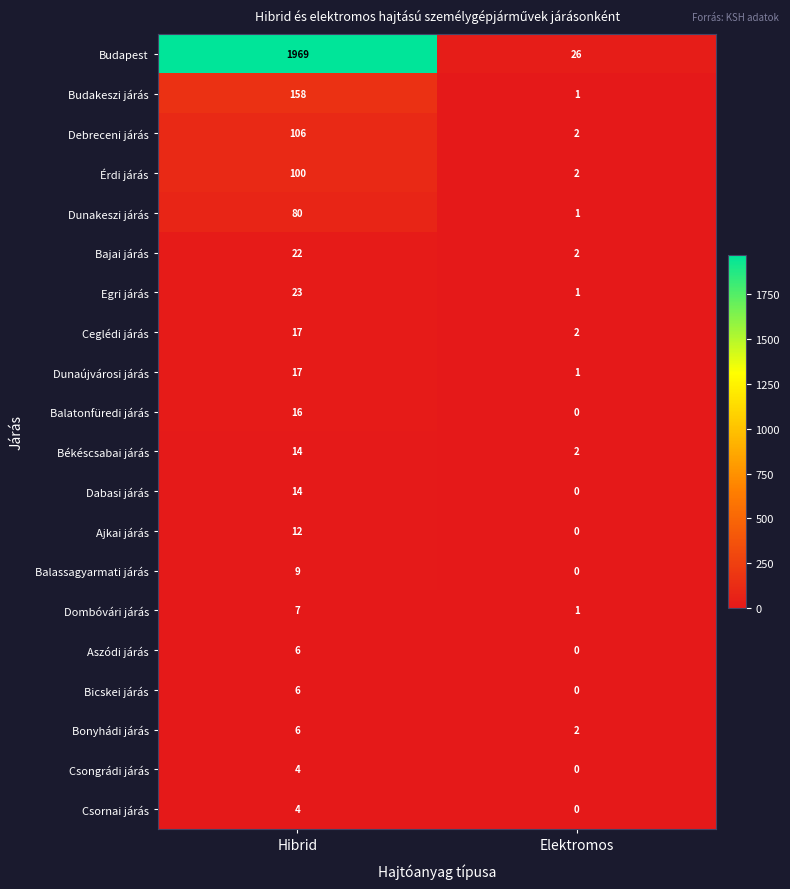

What is the maximum value shown in the chart?

1969